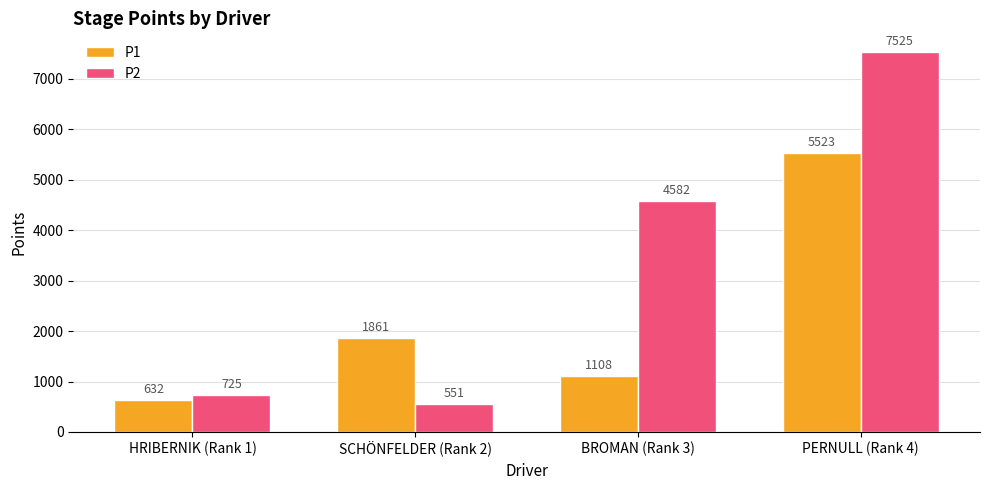

What is the difference between the second highest and minimum values in the P1 series?

1229